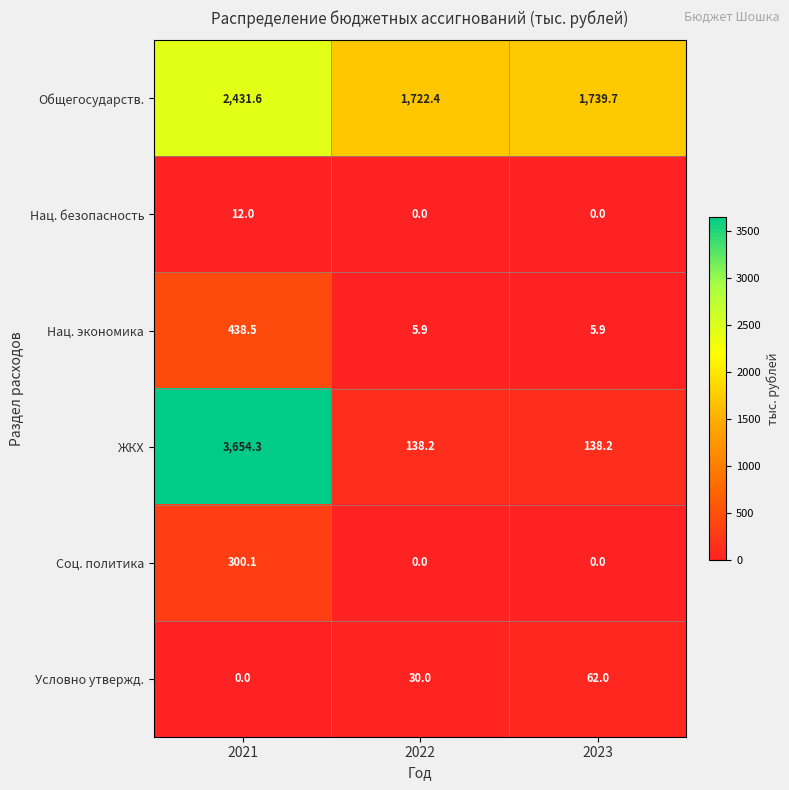

Between 2021 and 2022, which series saw the biggest shift?

ЖКХ